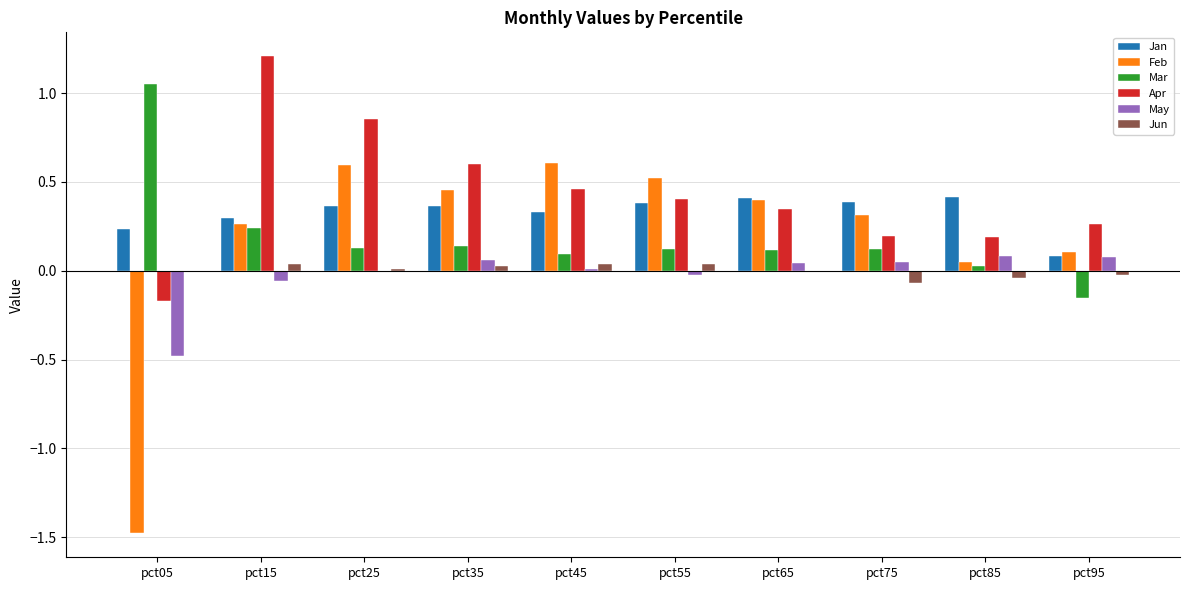

Which series has the largest range (max minus min)?

Feb